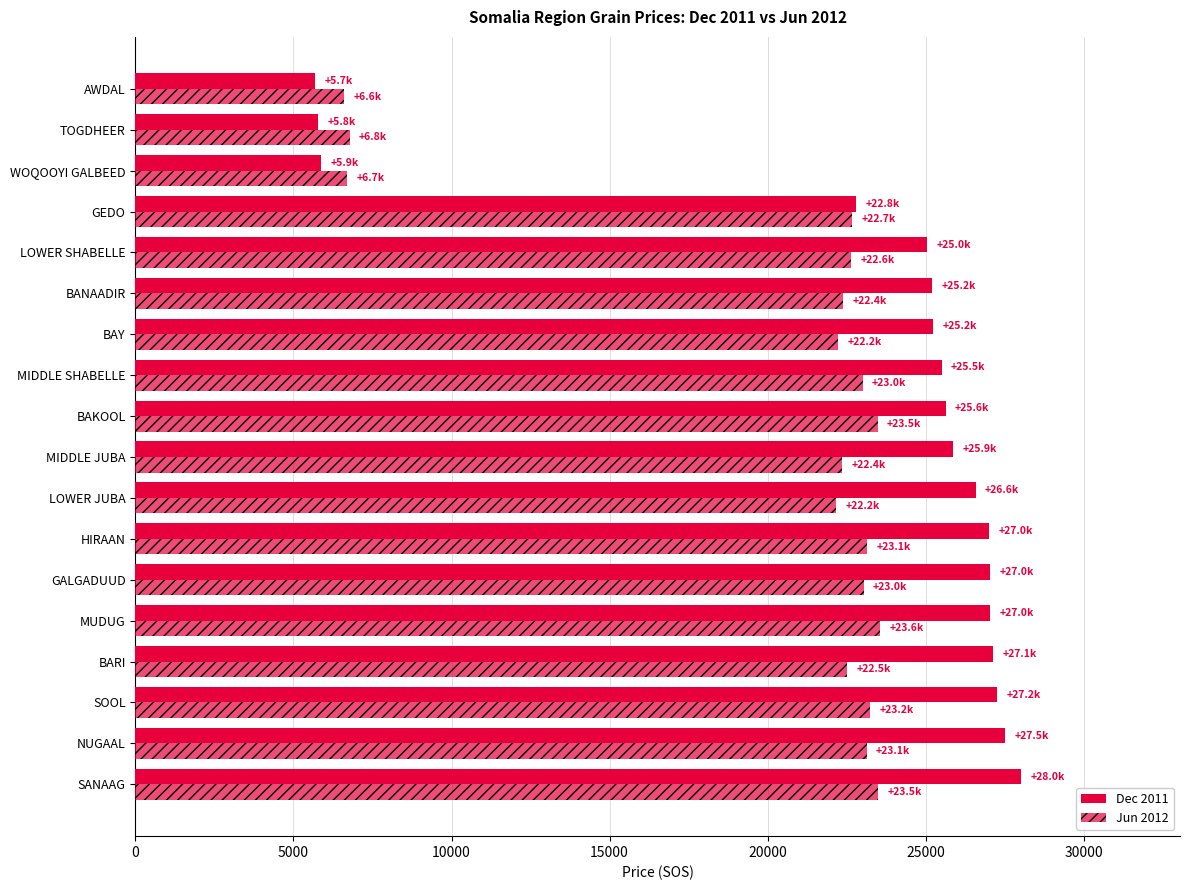

Count the number of categories in the chart.

18